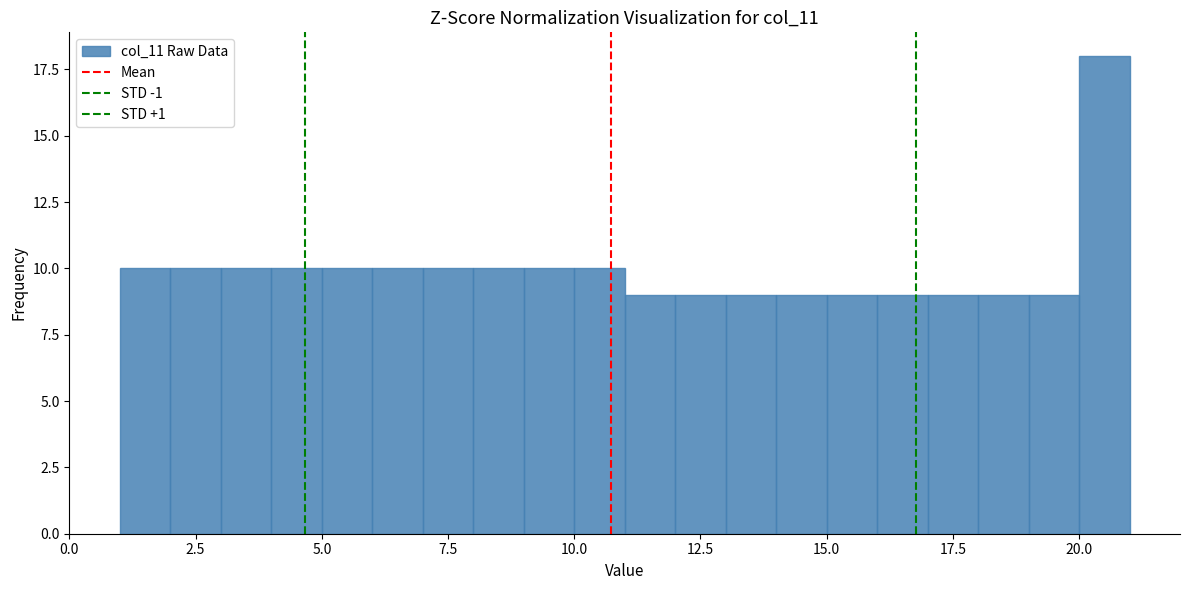

Read against the x-axis, roughly where is the centre of the tallest bar?

20.5